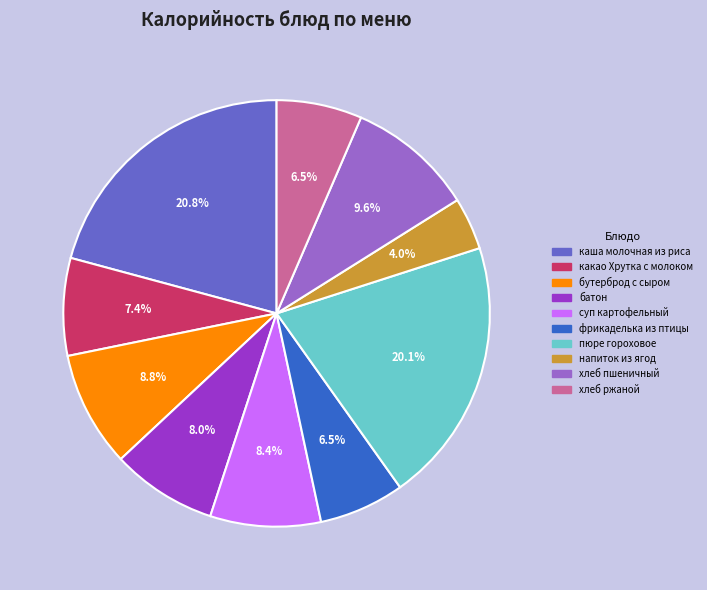

Is бутерброд с сыром the majority of the pie?

No